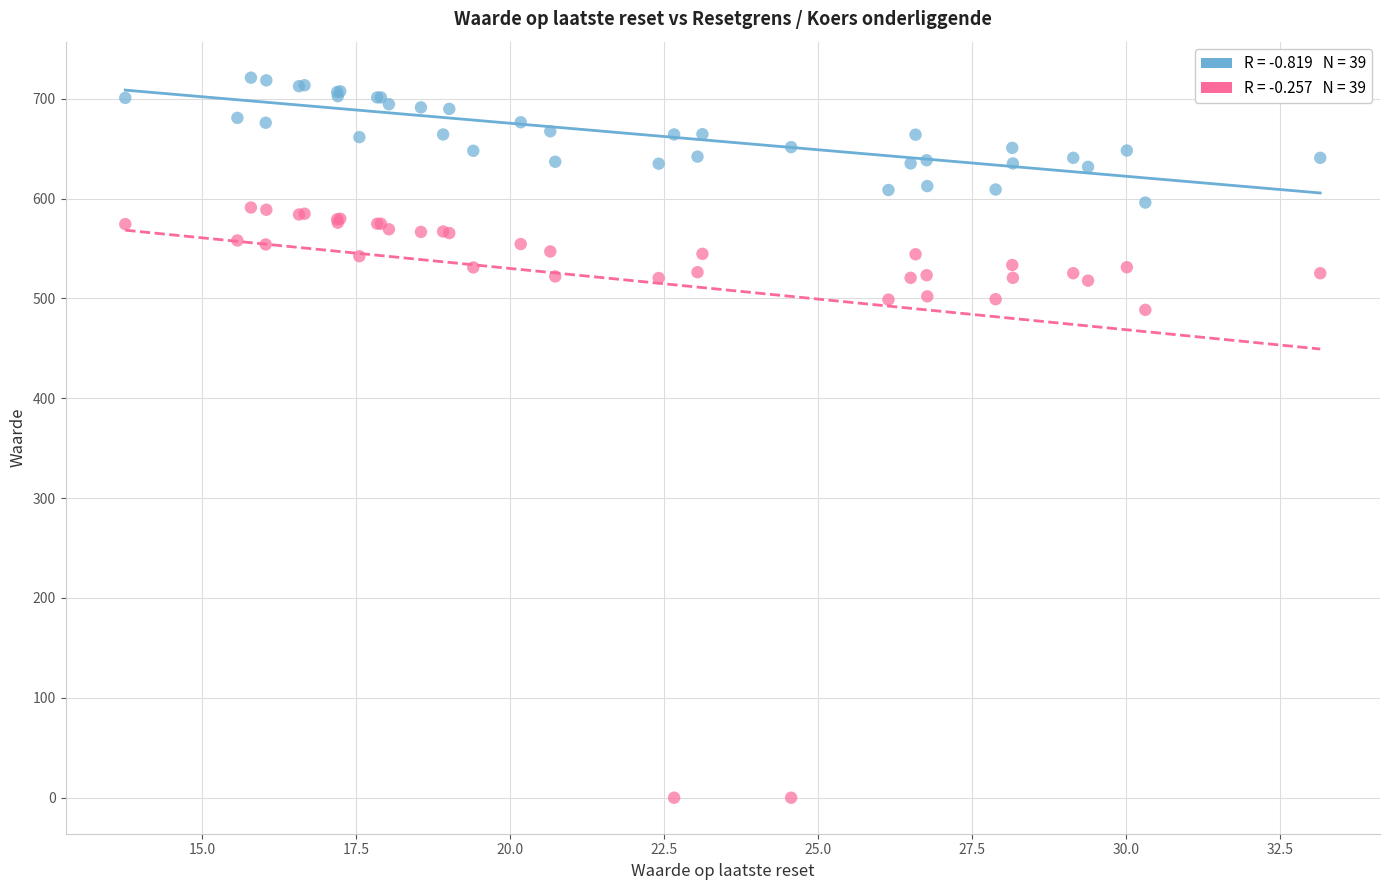

Across all series, what Y value is closest to 360?

488.5